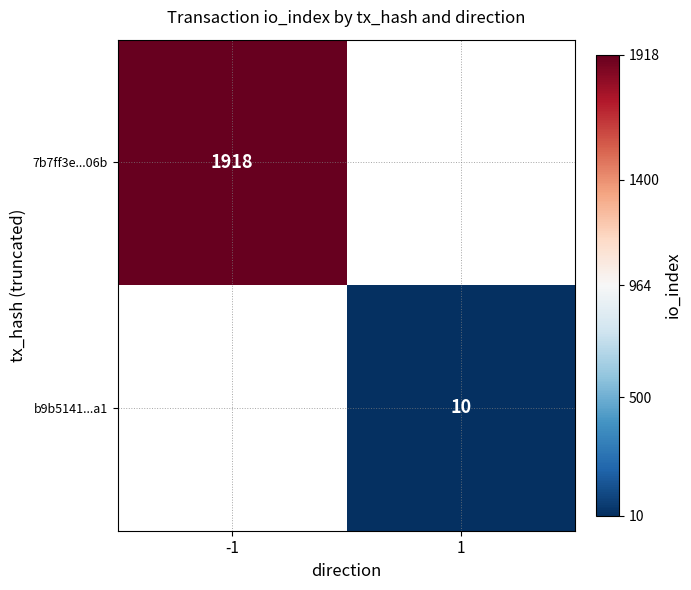

Is it true that b9b5141...a1 equals 10 at 1?

True